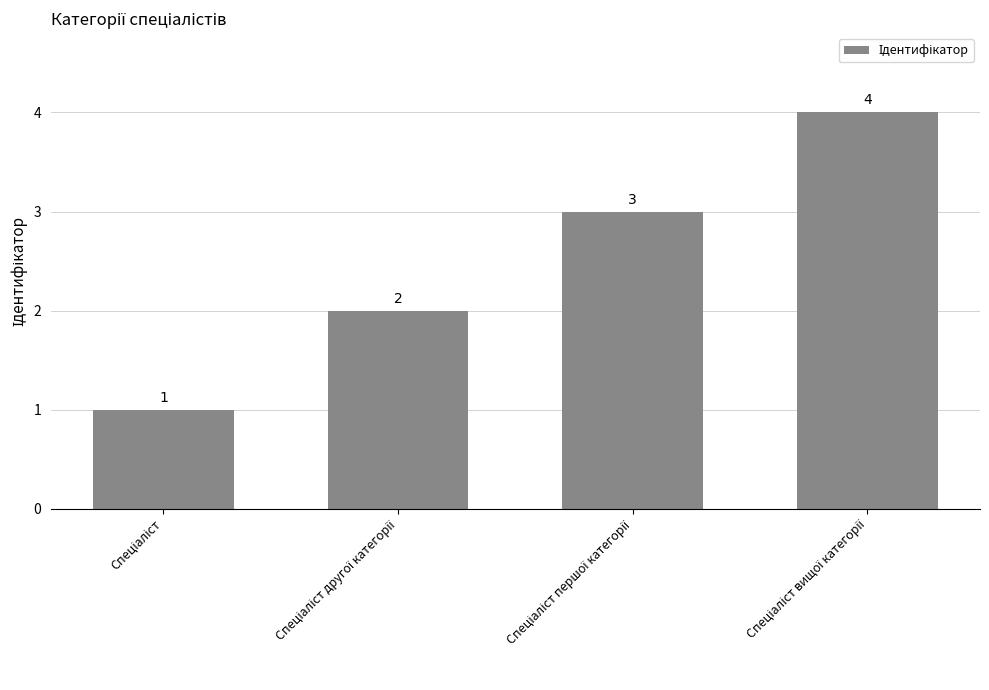

What is the greatest value displayed?

4